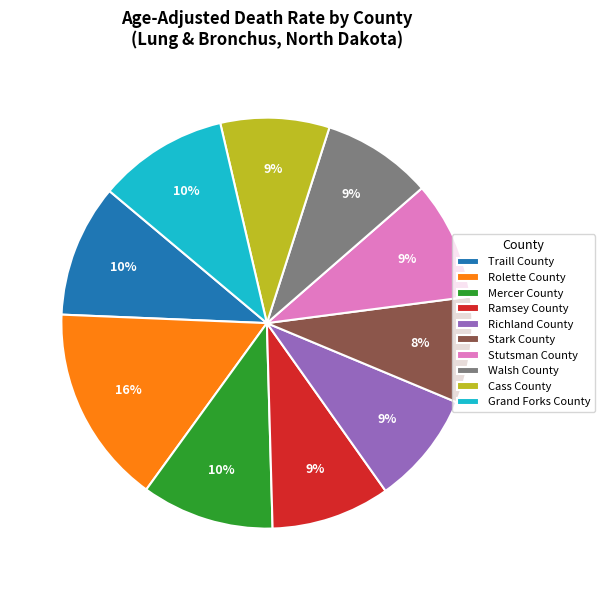

True or false: Rolette County accounts for 16% of the total.

True